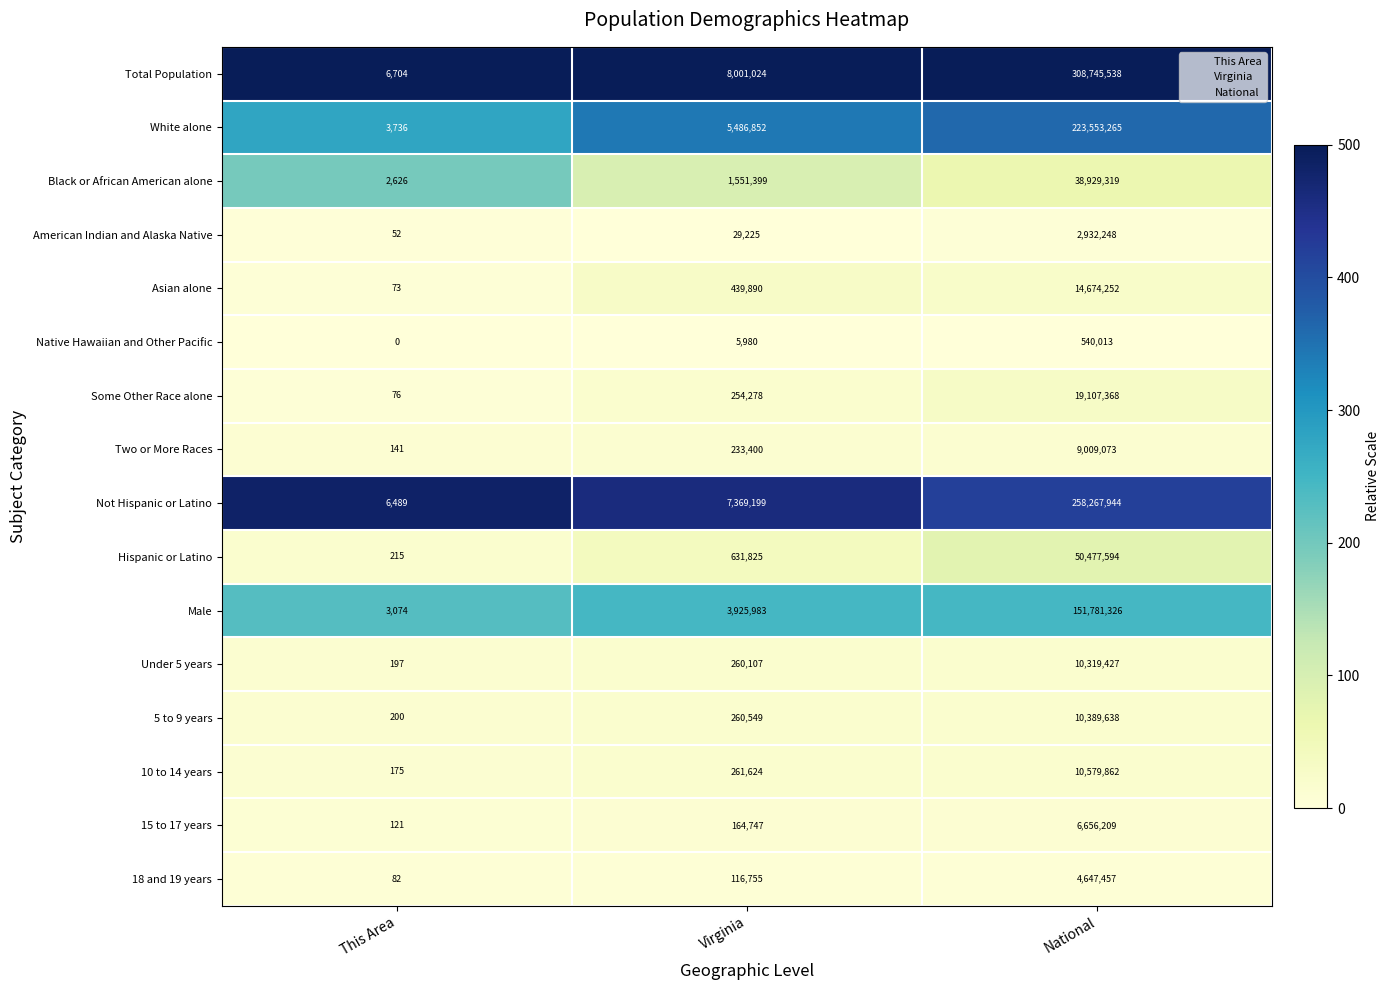

What is the average value of the Two or More Races series?

3080871